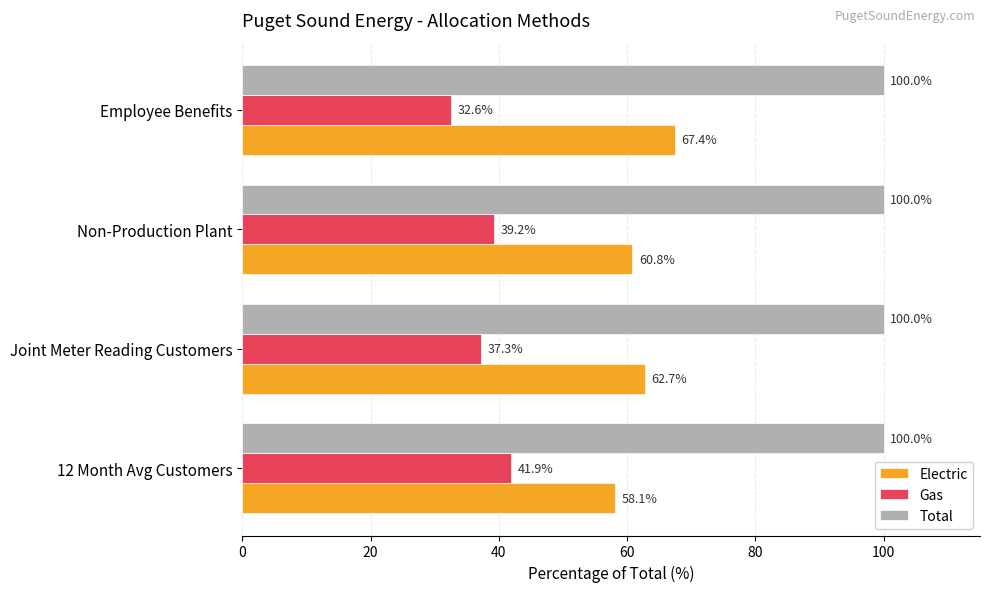

What is the average value of the Electric series?

62.3